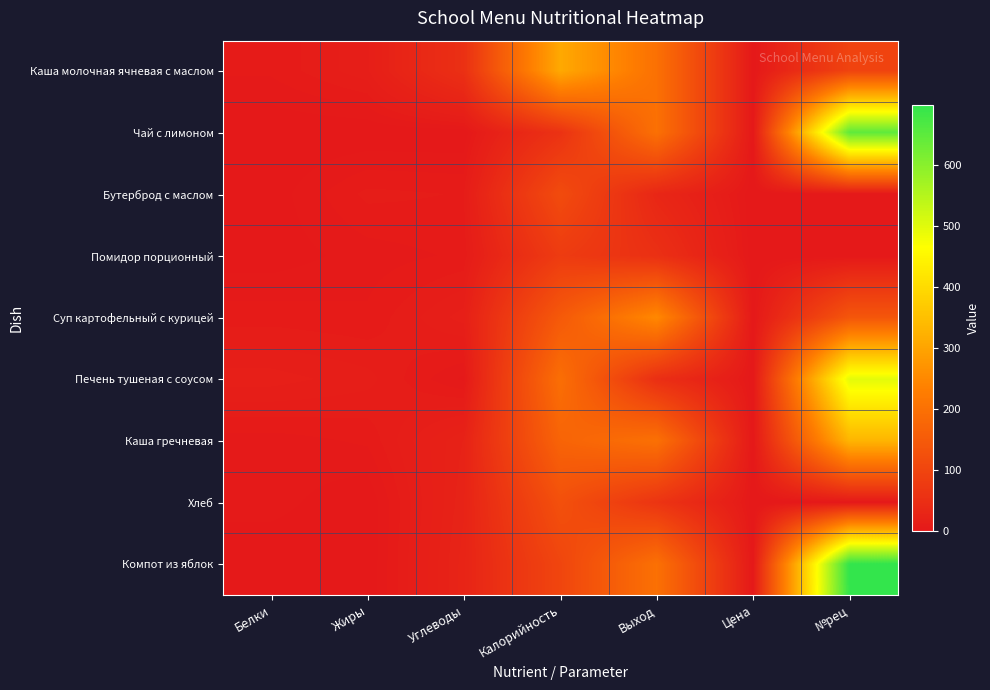

Reading right to left, extract all data points from this chart.

Каша молочная ячневая с маслом: №рец=97	Цена=0	Выход=200	Калорийность=309	Углеводы=53	Жиры=13	Белки=6
Чай с лимоном: №рец=648	Цена=0	Выход=200	Калорийность=58	Углеводы=0	Жиры=0	Белки=0
Бутерброд с маслом: №рец=0	Цена=0	Выход=32	Калорийность=115	Углеводы=8	Жиры=9	Белки=1
Помидор порционный: №рец=0	Цена=0	Выход=53	Калорийность=79	Углеводы=6	Жиры=4	Белки=1
Суп картофельный с курицей: №рец=139	Цена=0	Выход=250	Калорийность=147	Углеводы=15	Жиры=6	Белки=7
Печень тушеная с соусом: №рец=496	Цена=0	Выход=50	Калорийность=195	Углеводы=2	Жиры=12	Белки=15
Каша гречневая: №рец=332	Цена=0	Выход=200	Калорийность=171	Углеводы=22	Жиры=6	Белки=4
Хлеб: №рец=0	Цена=0	Выход=63	Калорийность=126	Углеводы=24	Жиры=0	Белки=4
Компот из яблок: №рец=699	Цена=0	Выход=200	Калорийность=102	Углеводы=26	Жиры=0	Белки=0